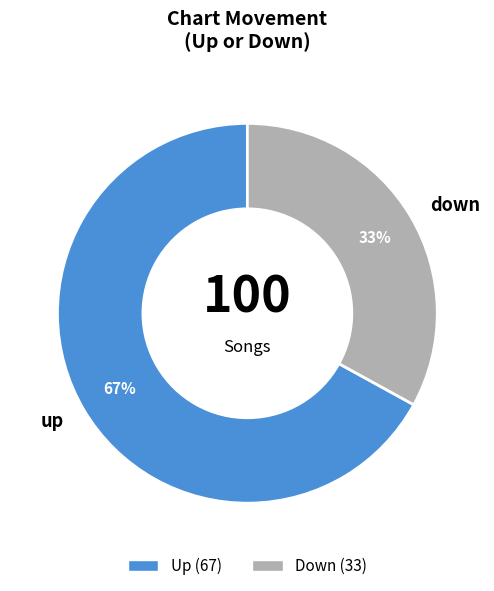

What is the ratio of the value at down to the value at up?

0.5